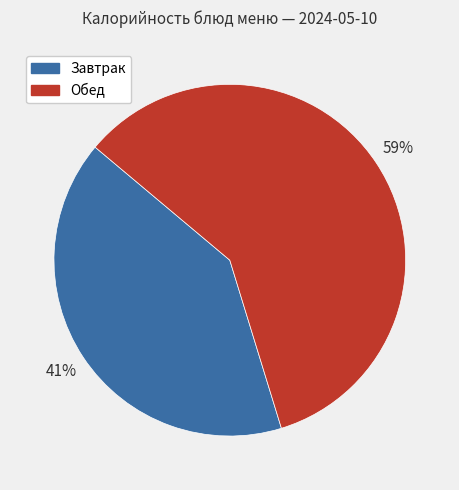

Between Обед and Завтрак, which is larger?

Обед